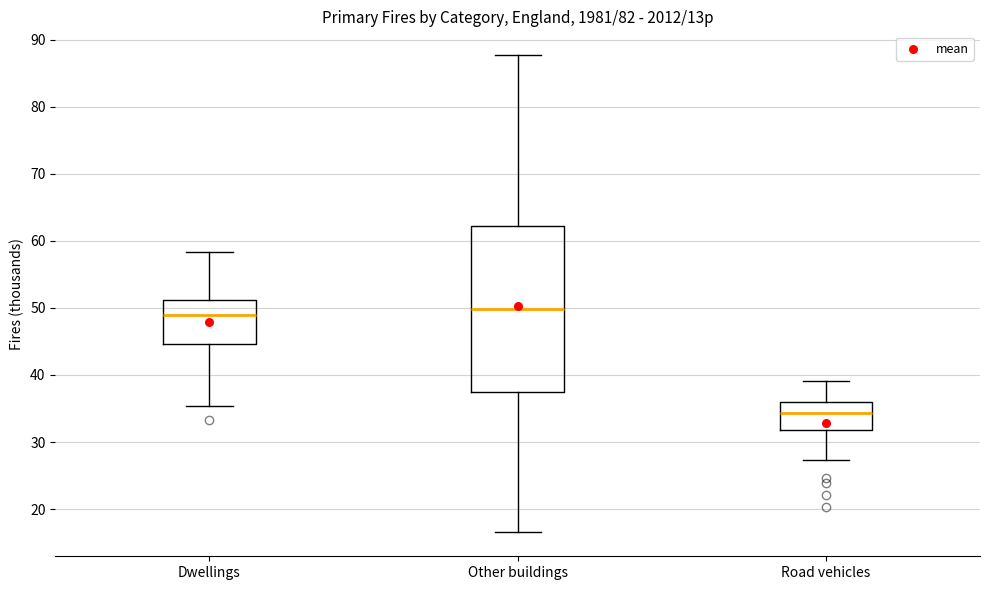

Which box's median line is the lowest?

Road vehicles